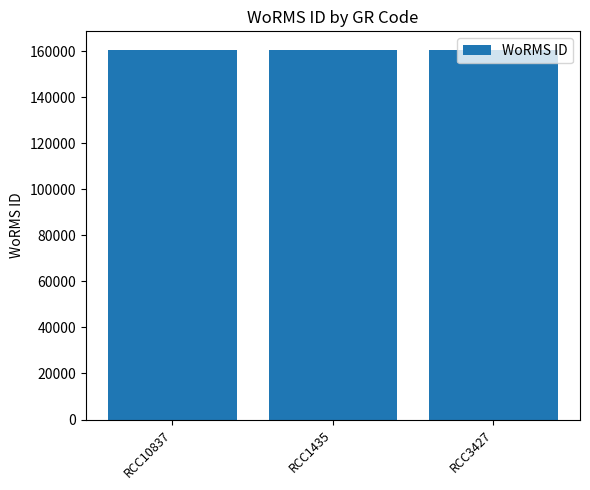

Count the values in the range 160563 to 160564.

3